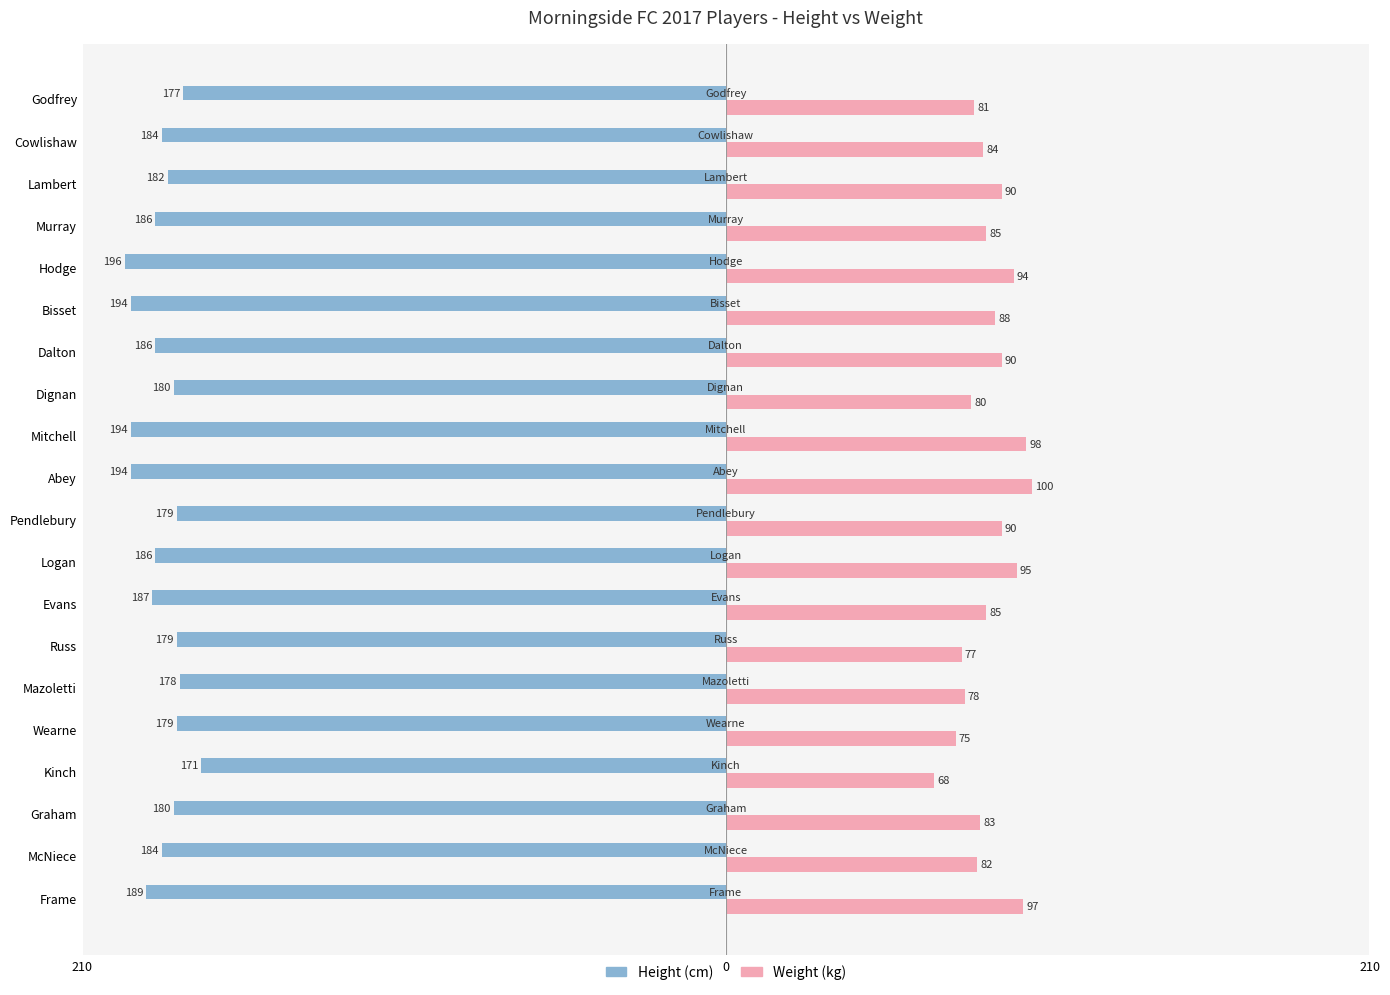

What are all the series names shown in the legend?

Height (cm), Weight (kg)